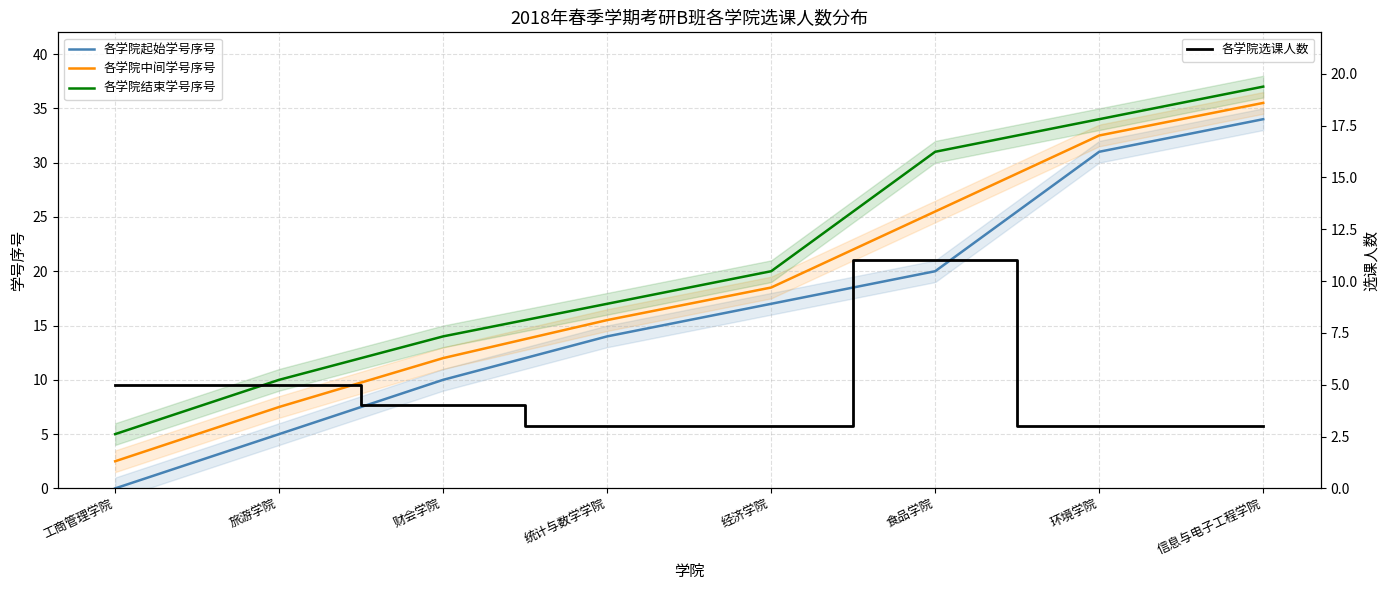

What is the label of the 5th point from the right?

统计与数学学院